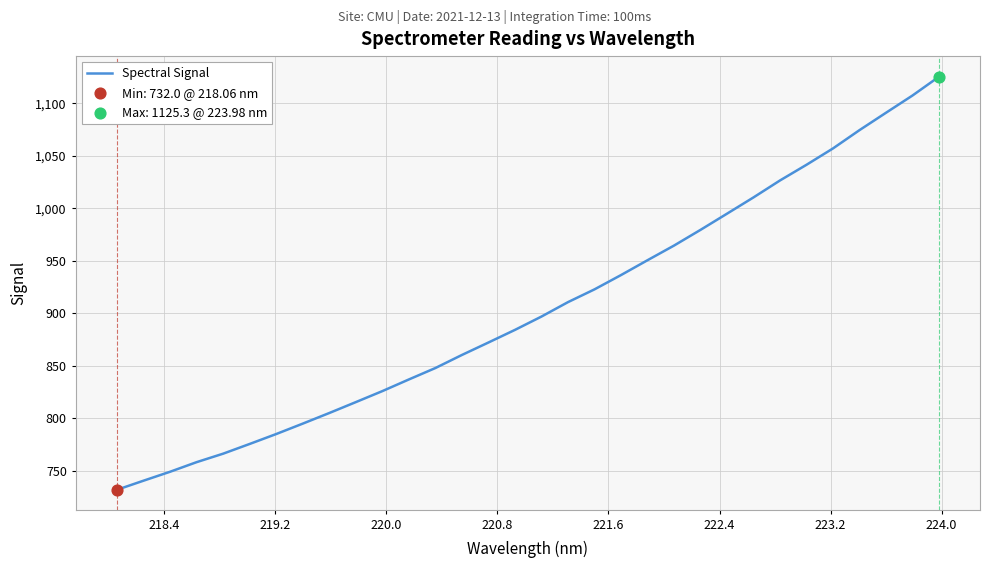

What is the difference between the maximum and minimum values?

393.3